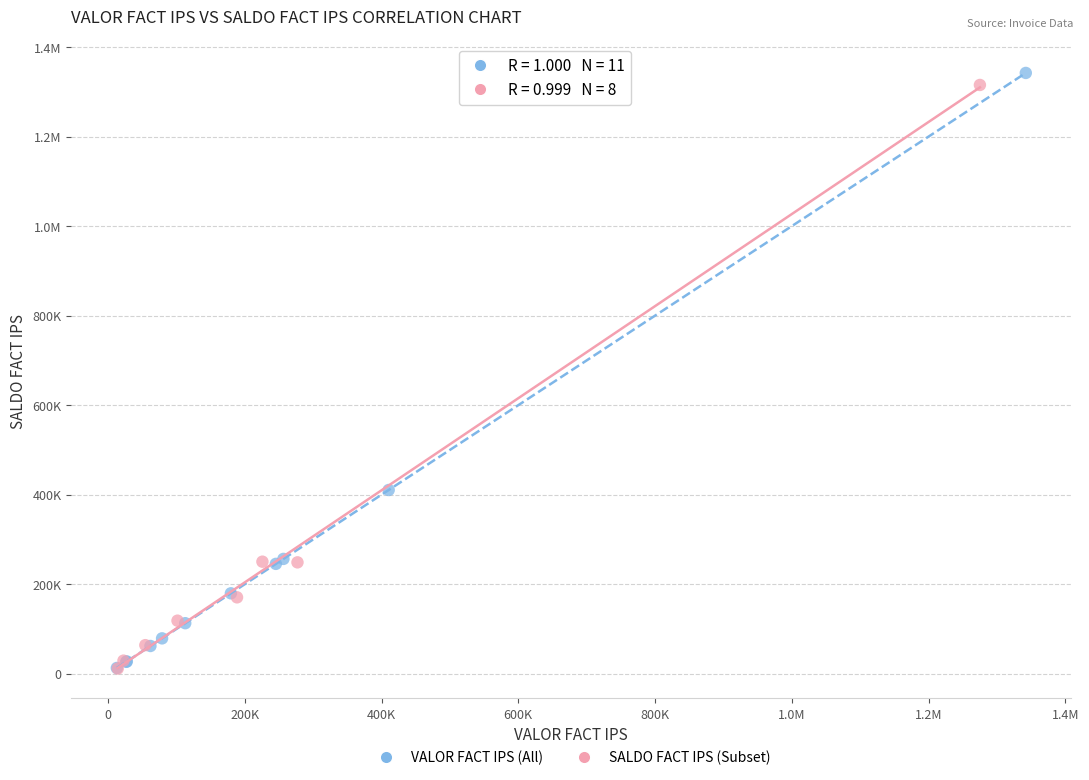

What are all the series names shown in the legend?

VALOR FACT IPS (All), SALDO FACT IPS (Subset)